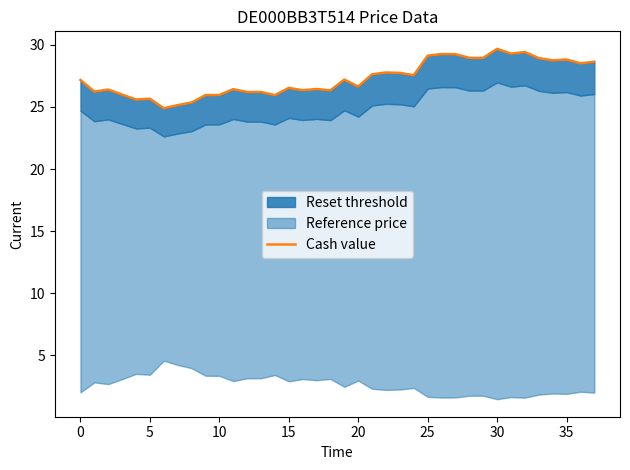

Reading left to right, extract all data points from this chart.

27.2	26.2	26.4	26.0	25.6	25.7	24.9	25.1	25.4	25.9	26.0	26.4	26.2	26.2	25.9	26.5	26.3	26.4	26.3	27.2	26.6	27.6	27.8	27.7	27.6	29.1	29.3	29.2	29.0	29.0	29.7	29.3	29.4	28.9	28.8	28.8	28.5	28.6